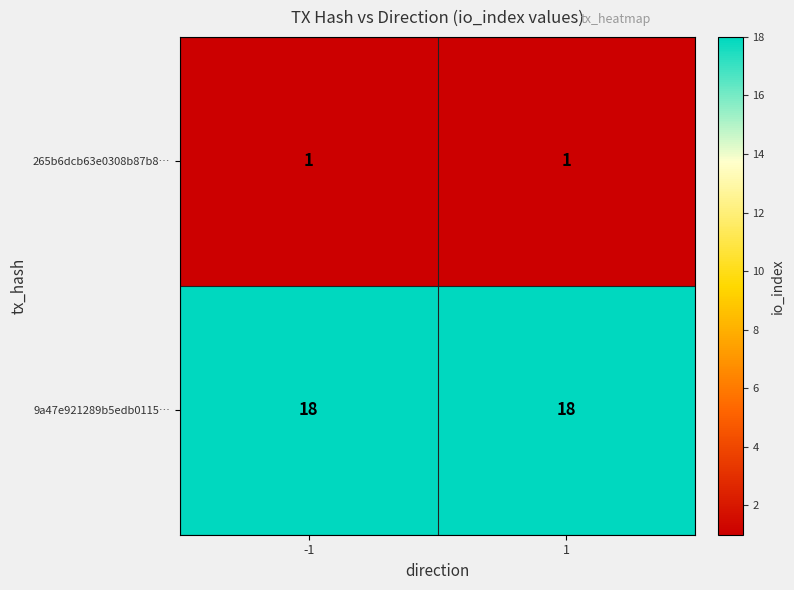

What is the average value of the 9a47e921289b5edb0115… series?

18